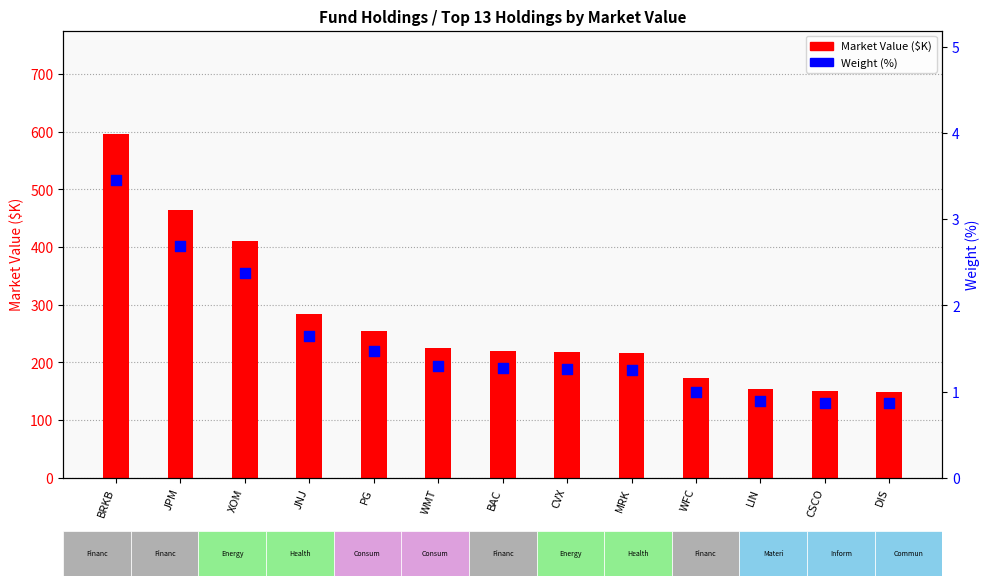

Which series reaches the minimum Y coordinate?

Weight (%)